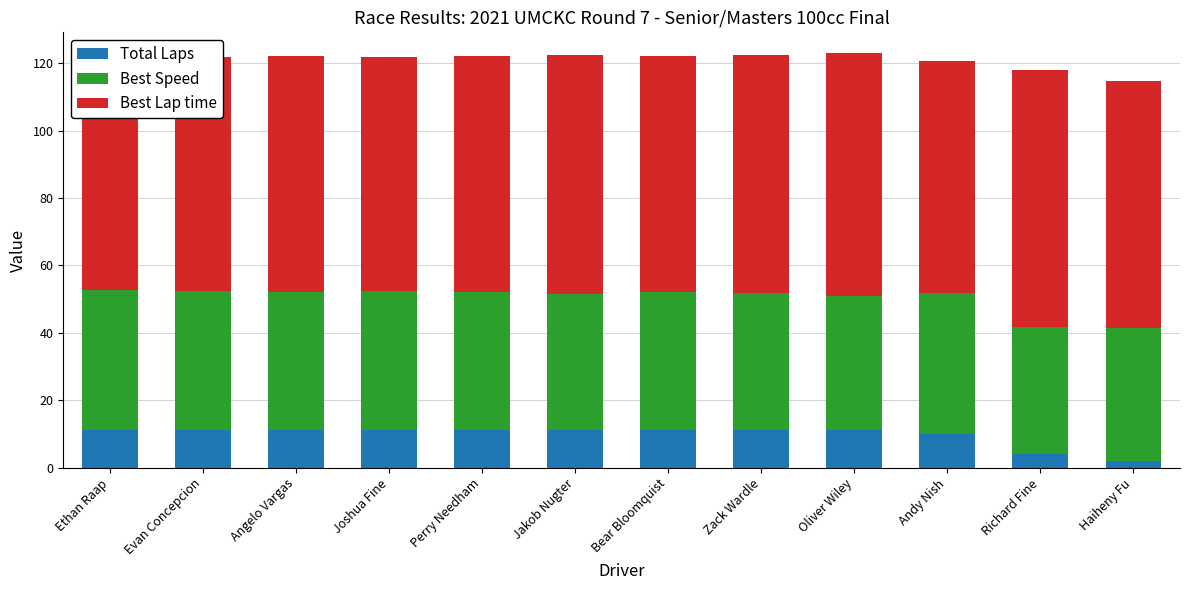

What is the total value across all series at Bear Bloomquist?

122.2